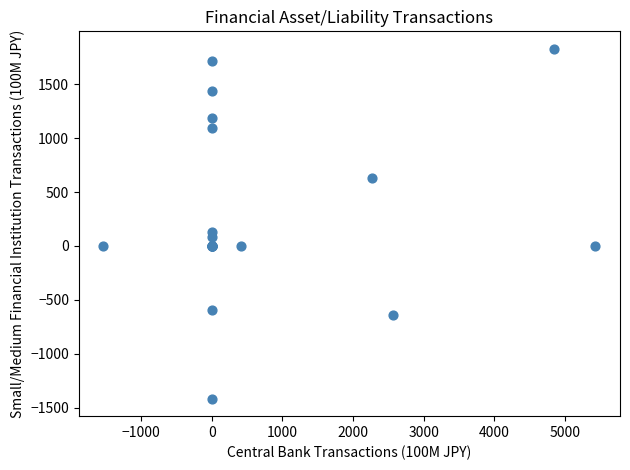

What Y value in the scatter plot is closest to 205?

132.0